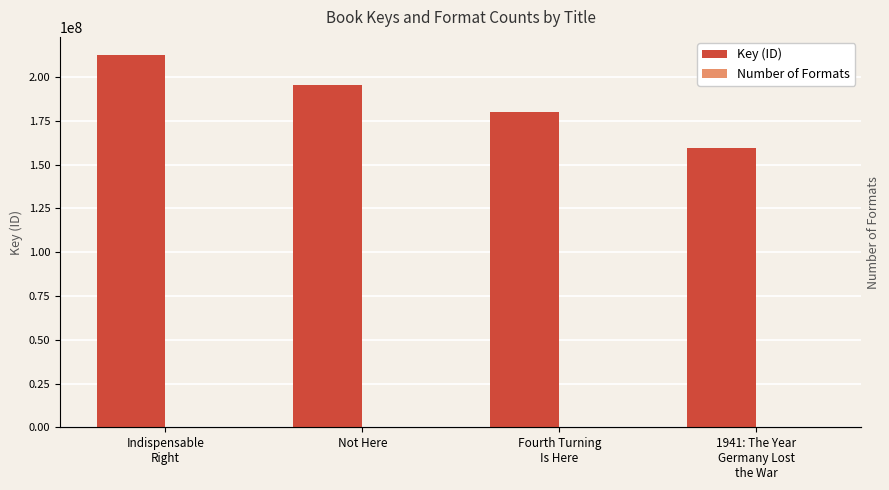

List the series in order of their peak value, lowest first.

Number of Formats, Key (ID)